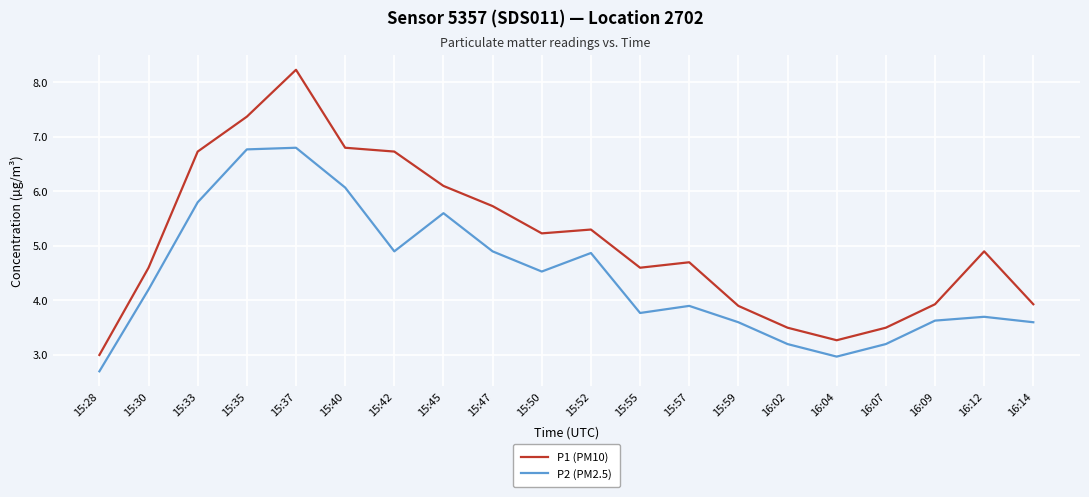

The P2 (PM2.5) series shows 3.9 at 15:57. True or false?

True